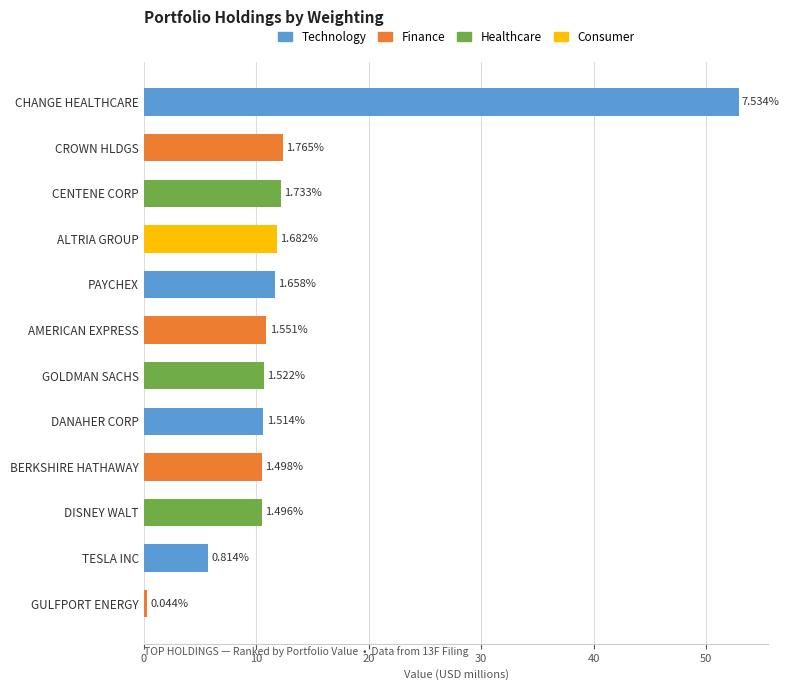

What is the maximum value shown in the chart?

52.9